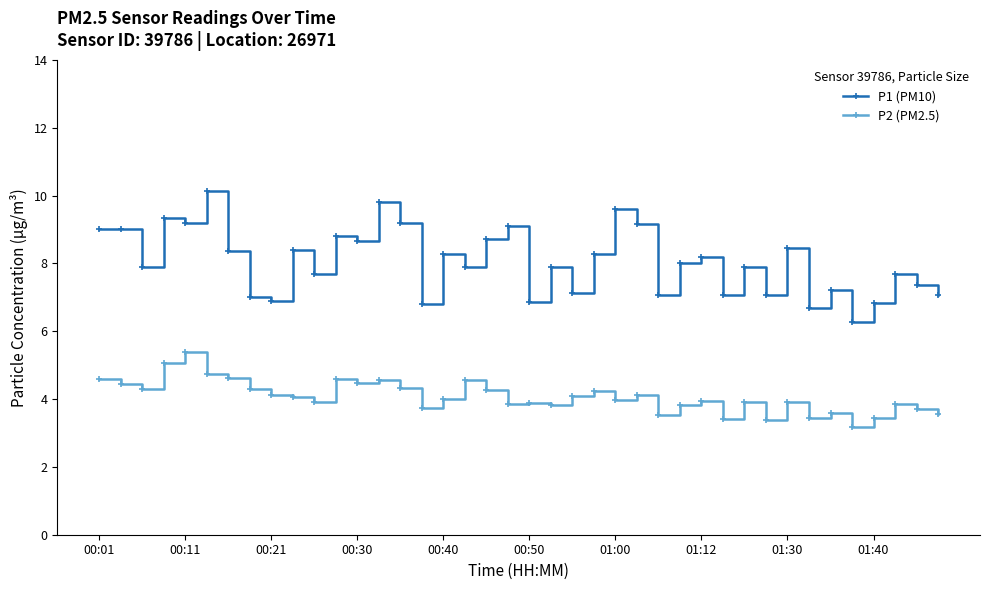

True or false: P1 (PM10) and P2 (PM2.5) cross at least once.

False